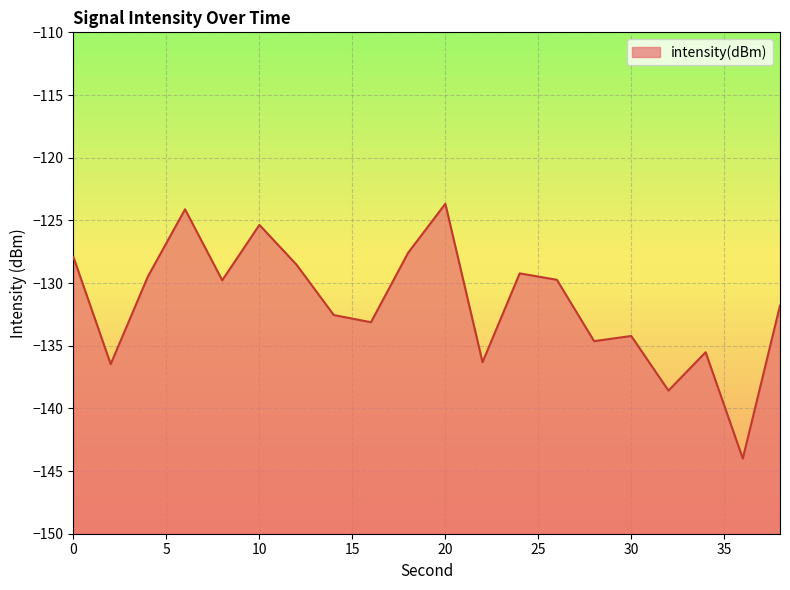

True or false: the data shows -210.5 at 26.

False